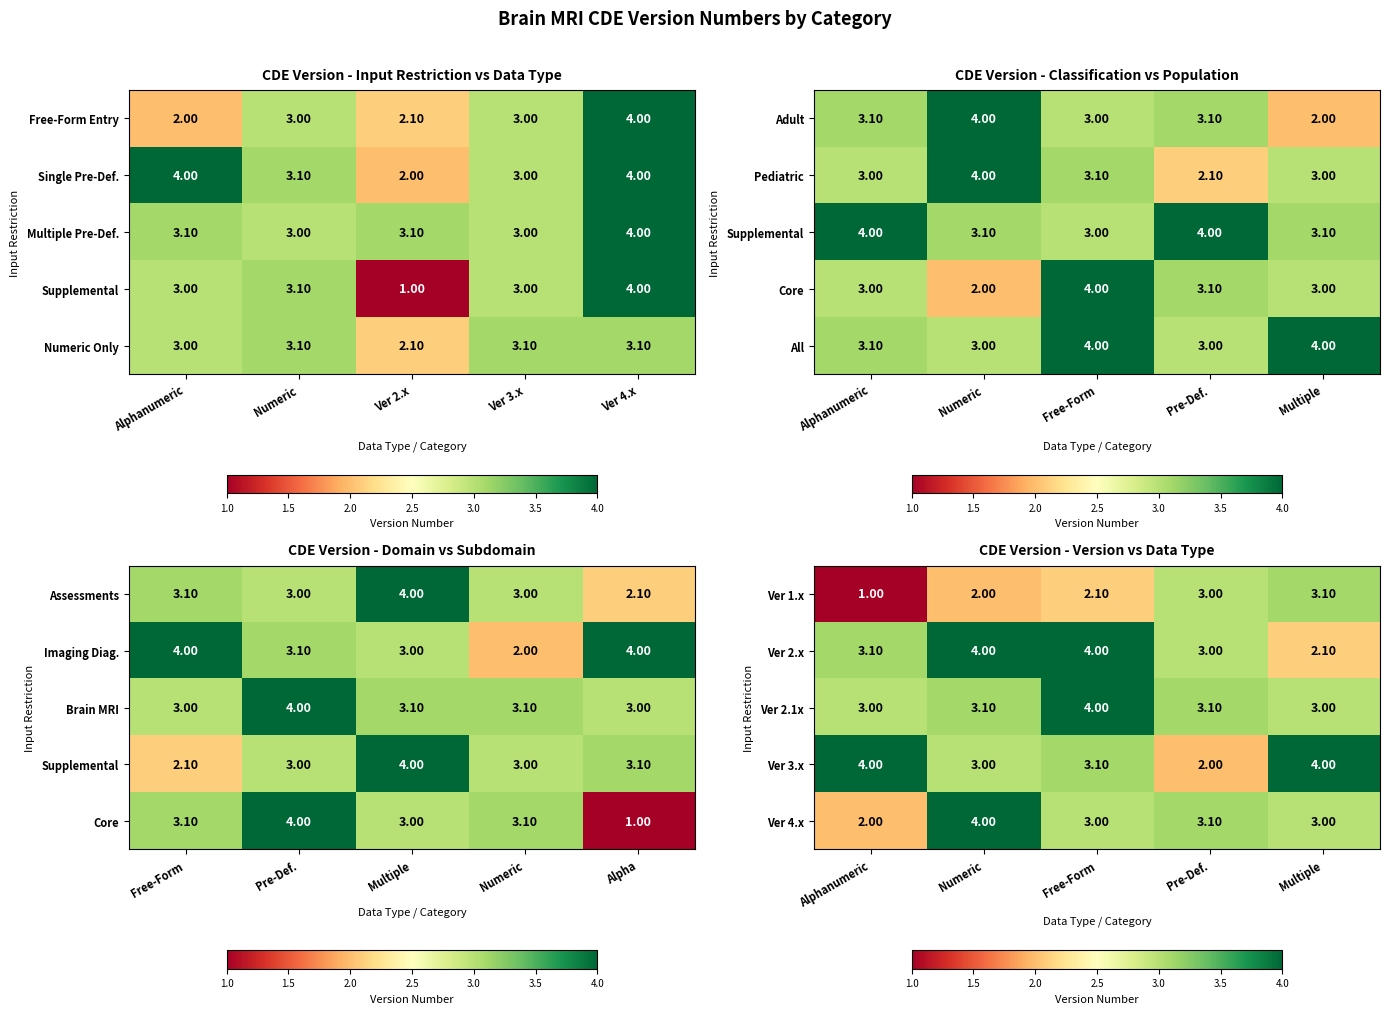

List the labels in order of Ver 1.x value, smallest first.

Alphanumeric, Numeric, Free-Form, Pre-Def., Multiple